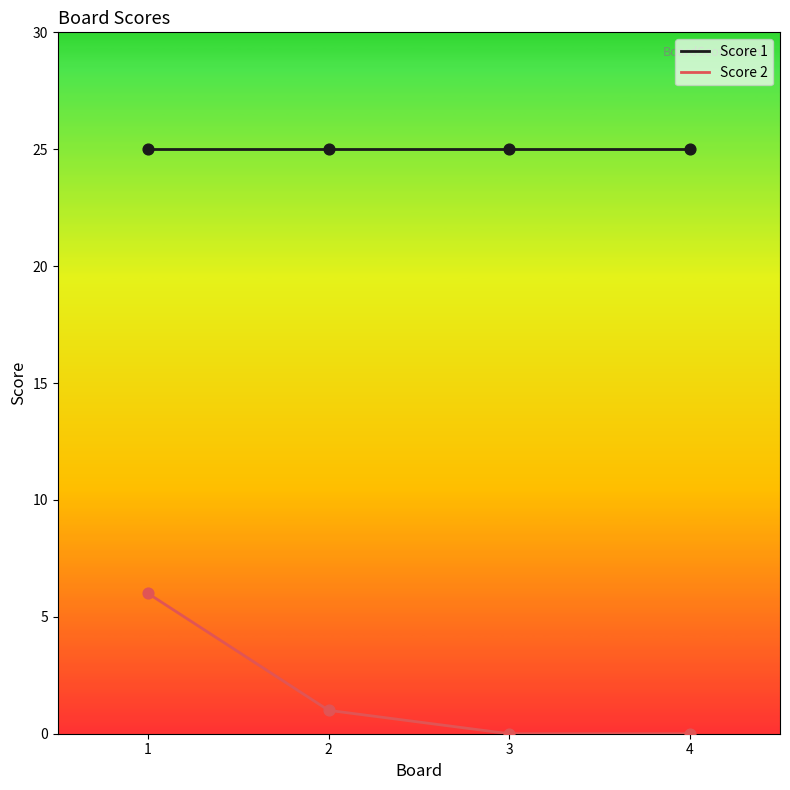

What are all the series names shown in the legend?

Score 1, Score 2